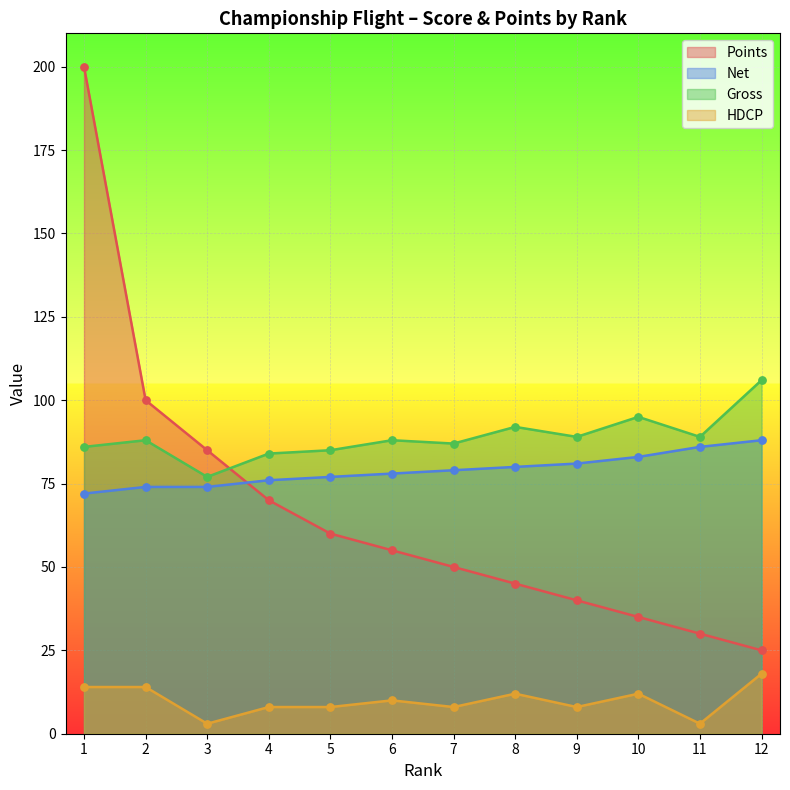

Which series reaches the minimum Y coordinate?

HDCP